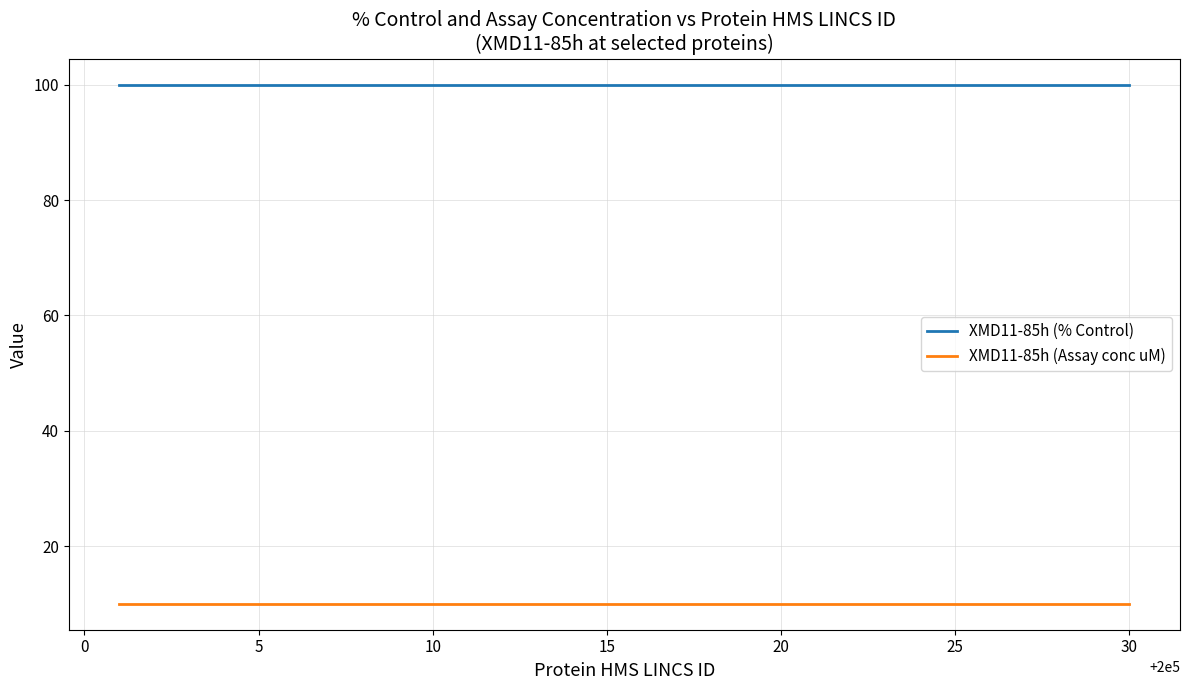

Which series has the largest total across all categories?

XMD11-85h (% Control)